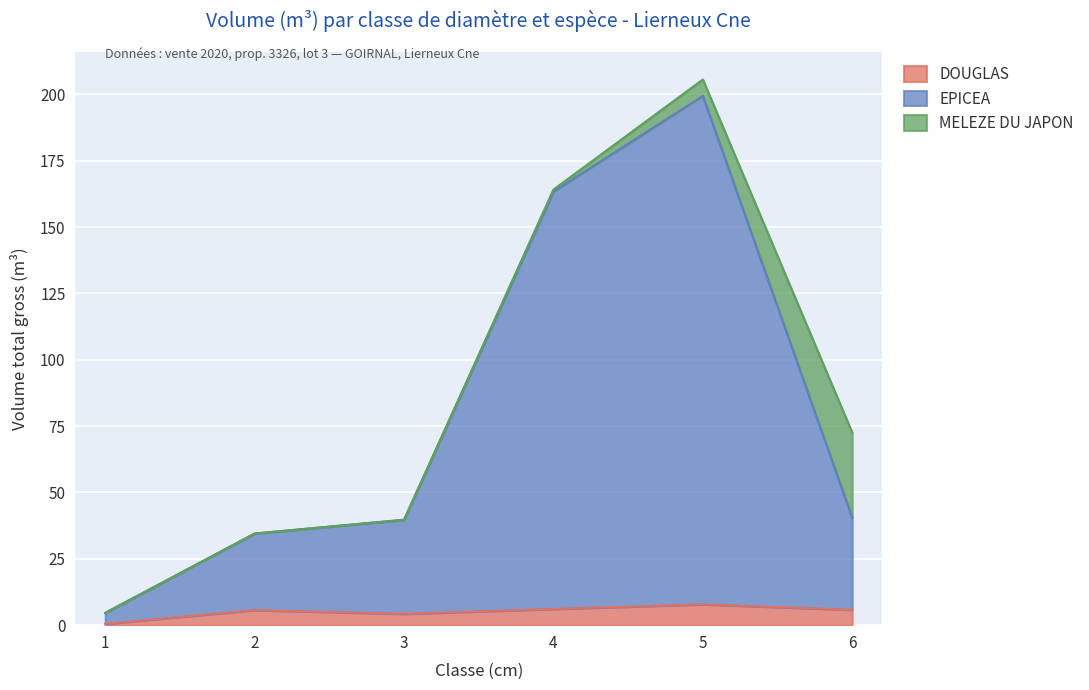

True or false: EPICEA and DOUGLAS intersect in this chart.

False